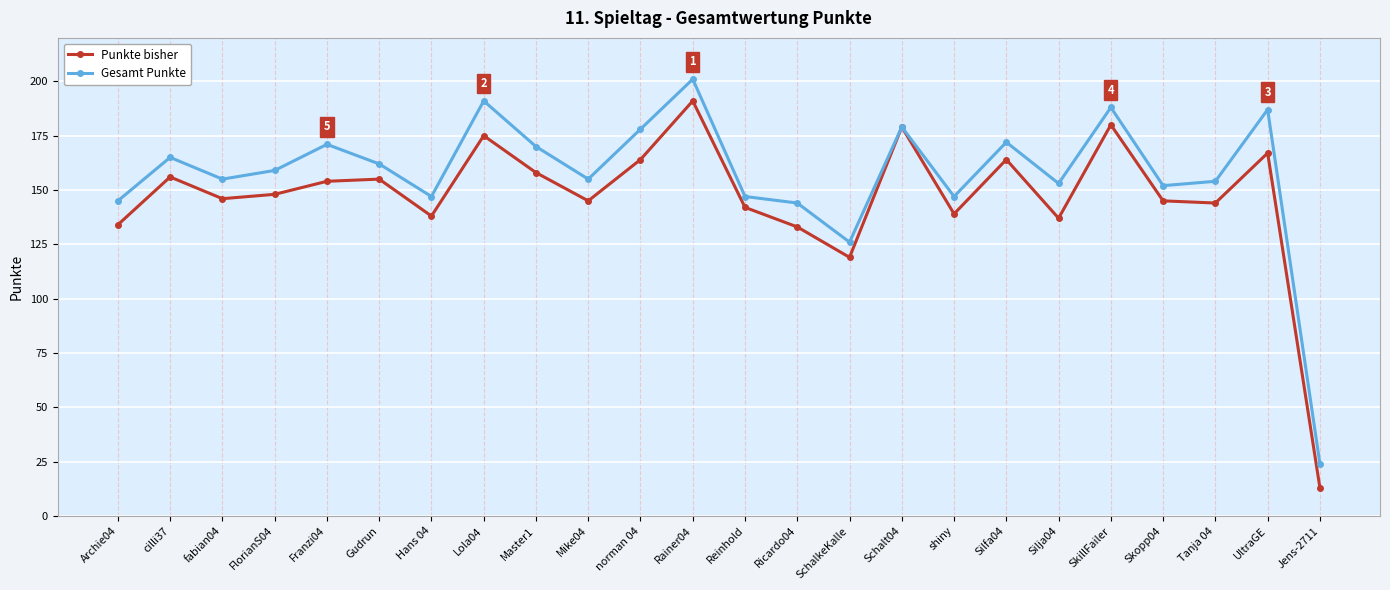

How many lines are shown in the chart?

2